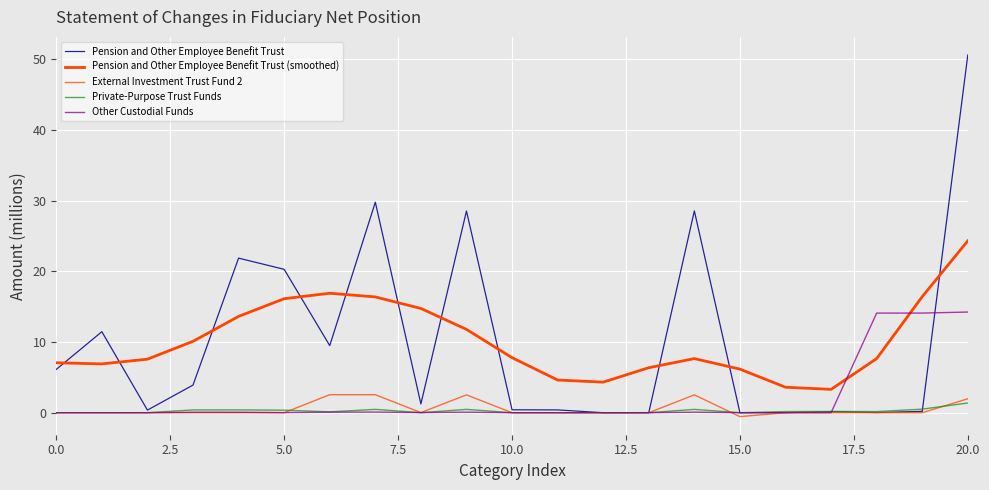

At which category is the sum across all series the highest?

20